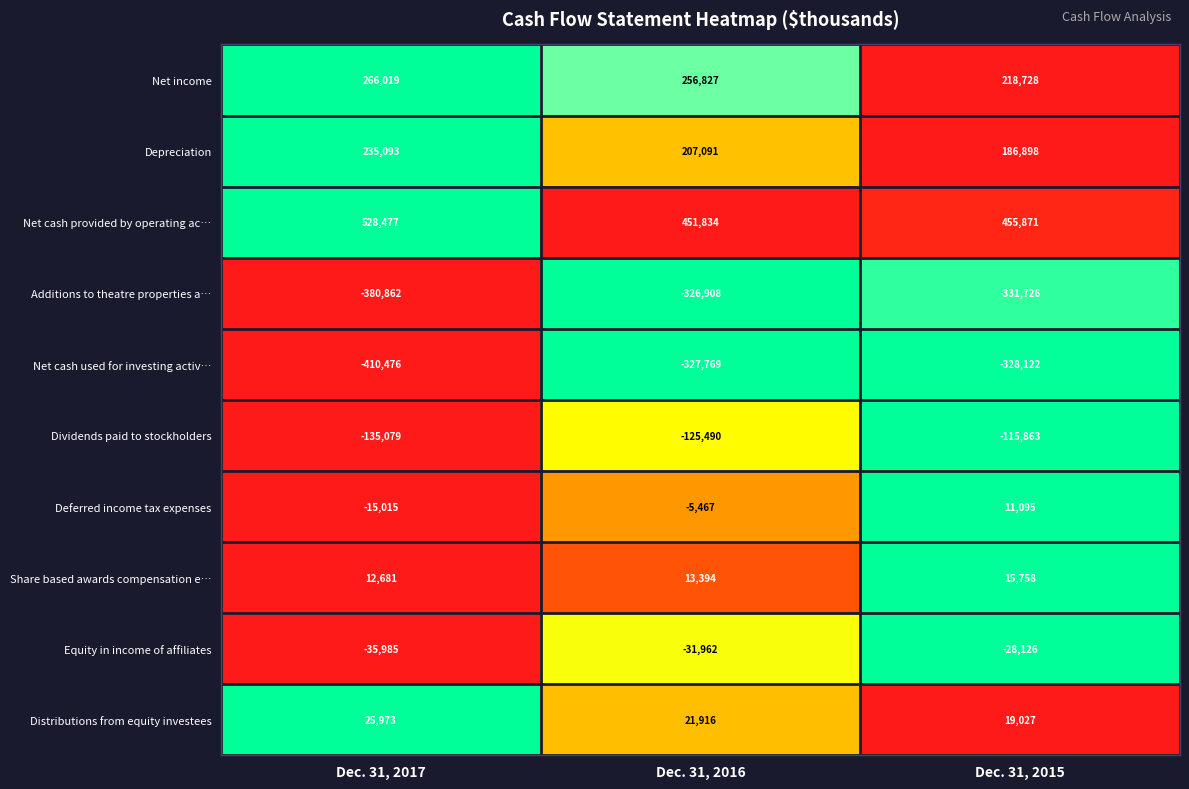

What is the difference between the Net income values at Dec. 31, 2015 and Dec. 31, 2017?

47291